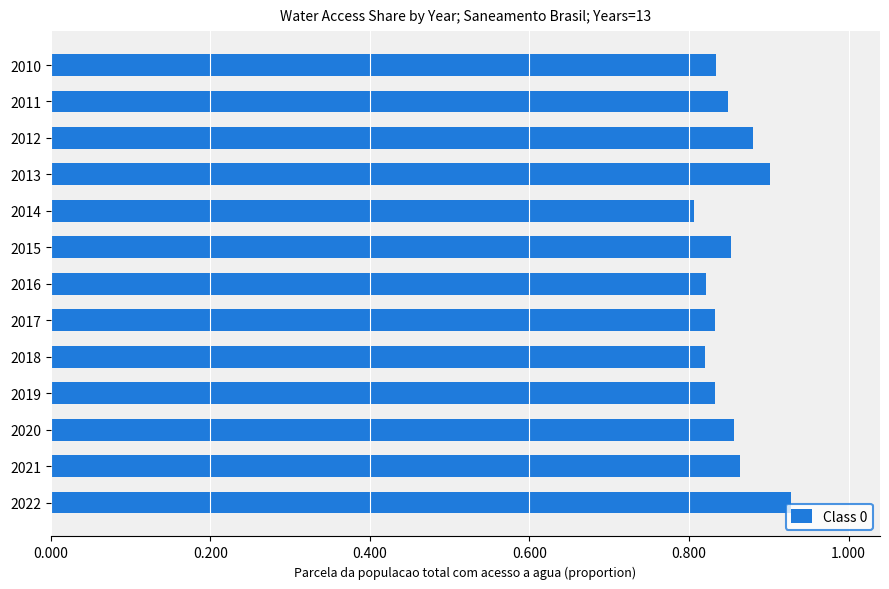

What is the sum of all values?

11.1